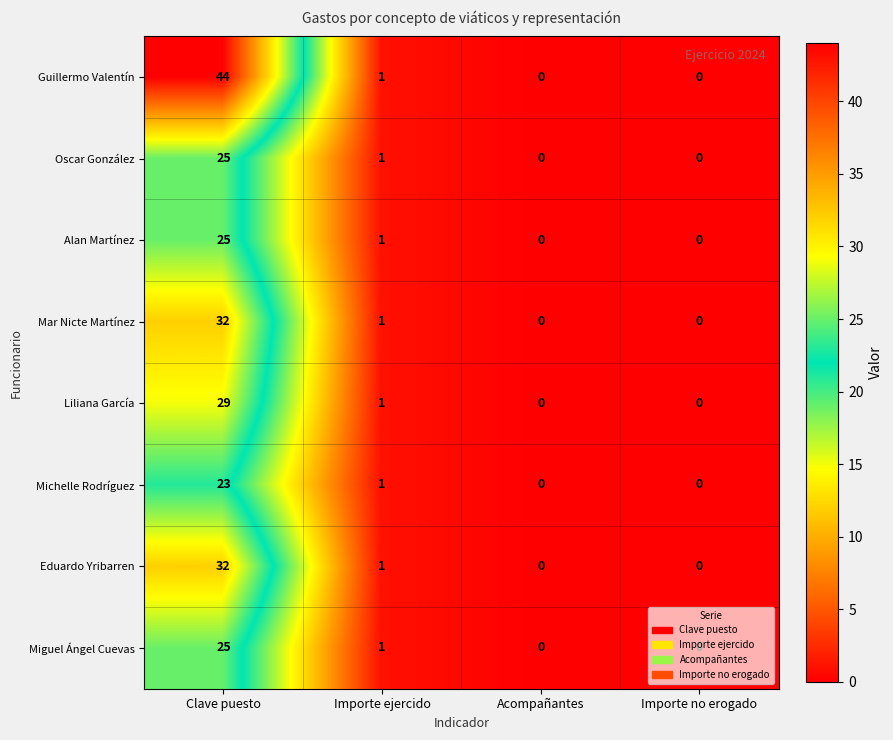

What is the sum of the Miguel Ángel Cuevas values at Importe ejercido and Clave puesto?

26